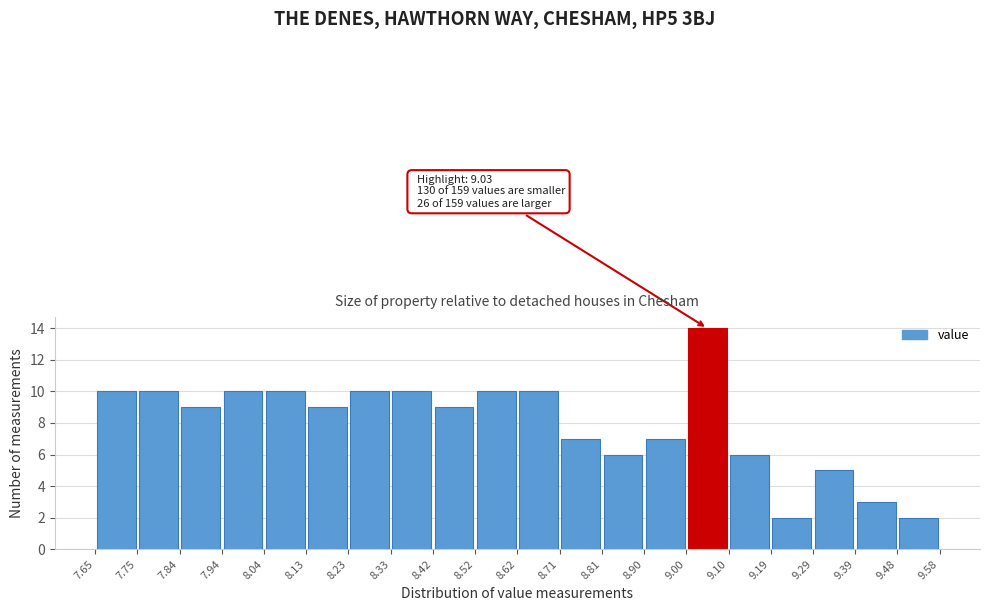

Over which range of the x-axis is the bar tallest?

9.00 to 9.10